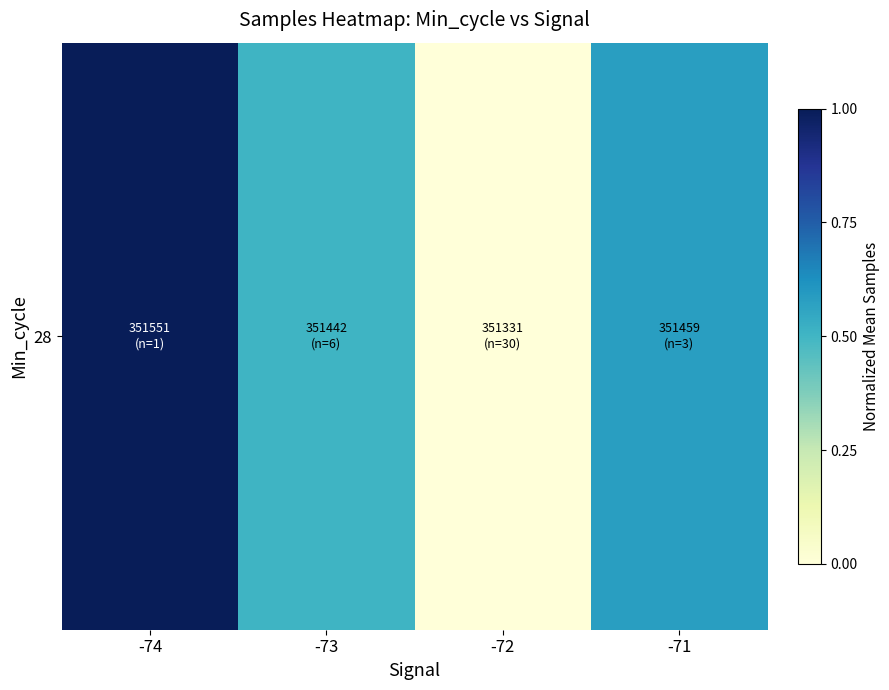

Reading left to right, list all the values displayed in this chart.

-74=1.0	-73=0.5	-72=0.0	-71=0.6